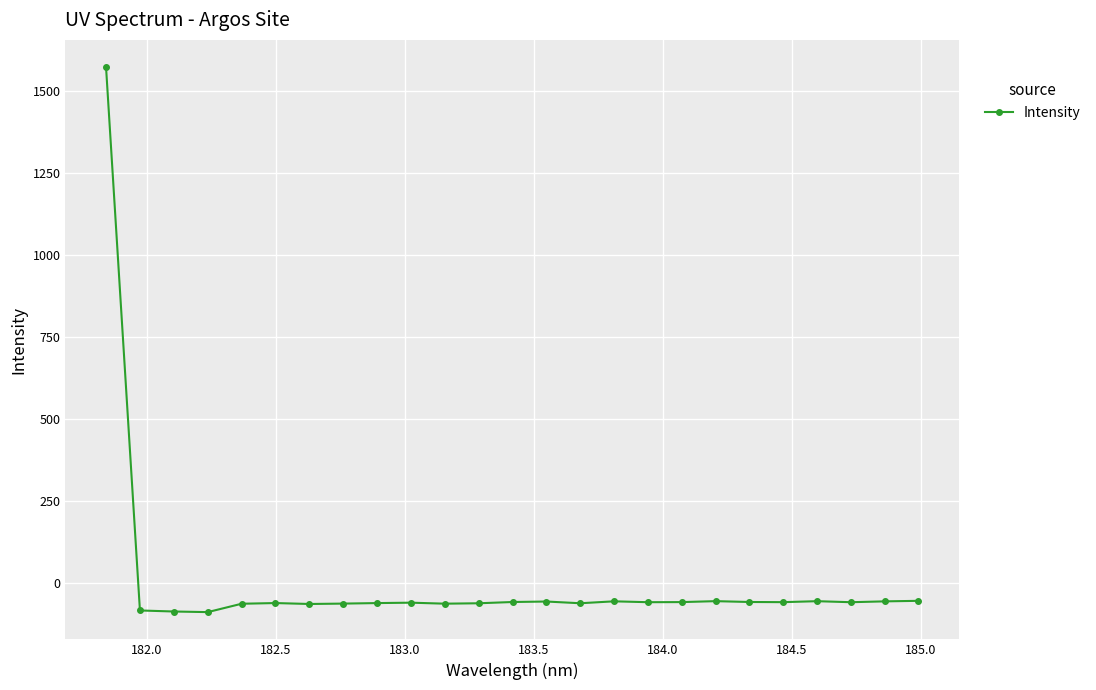

What is the difference between the maximum and minimum values?

1660.5